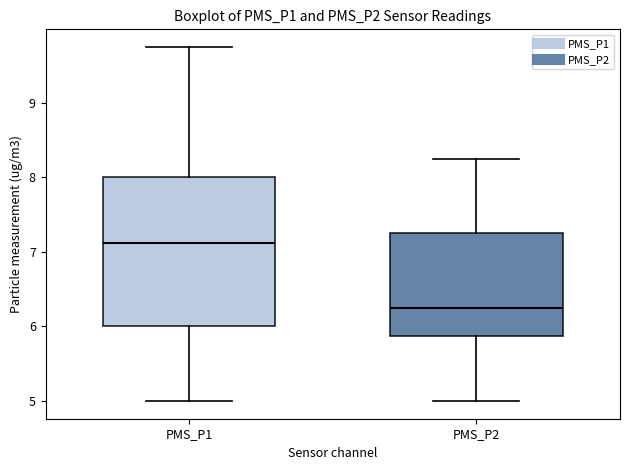

Comparing the boxes themselves (not the whiskers), which one is the tallest?

PMS_P1